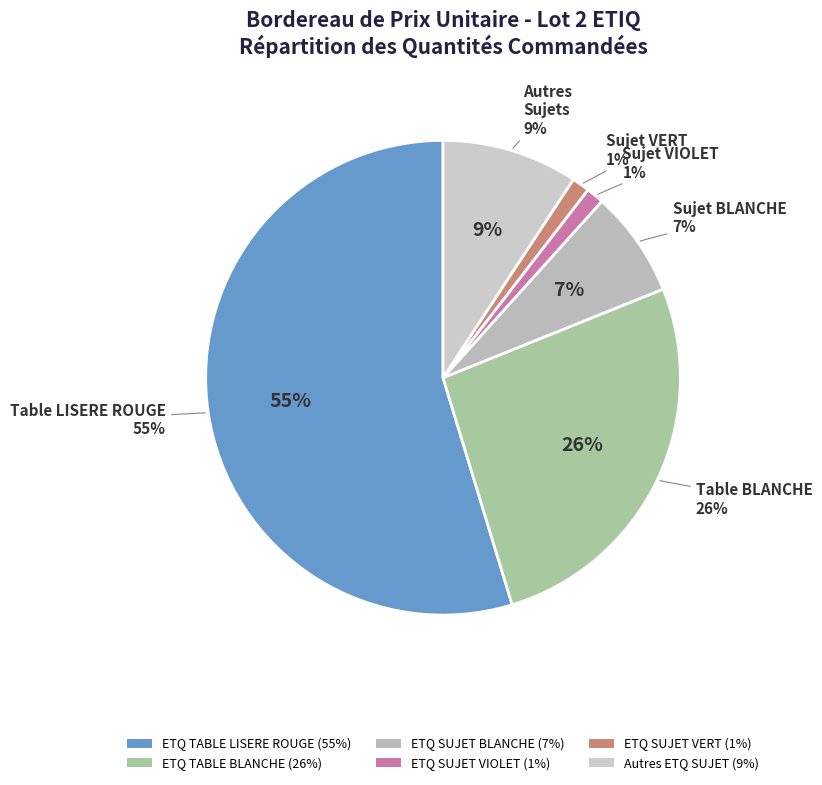

How much of the chart is everything except ETQ SUJET VERT?

98.8%